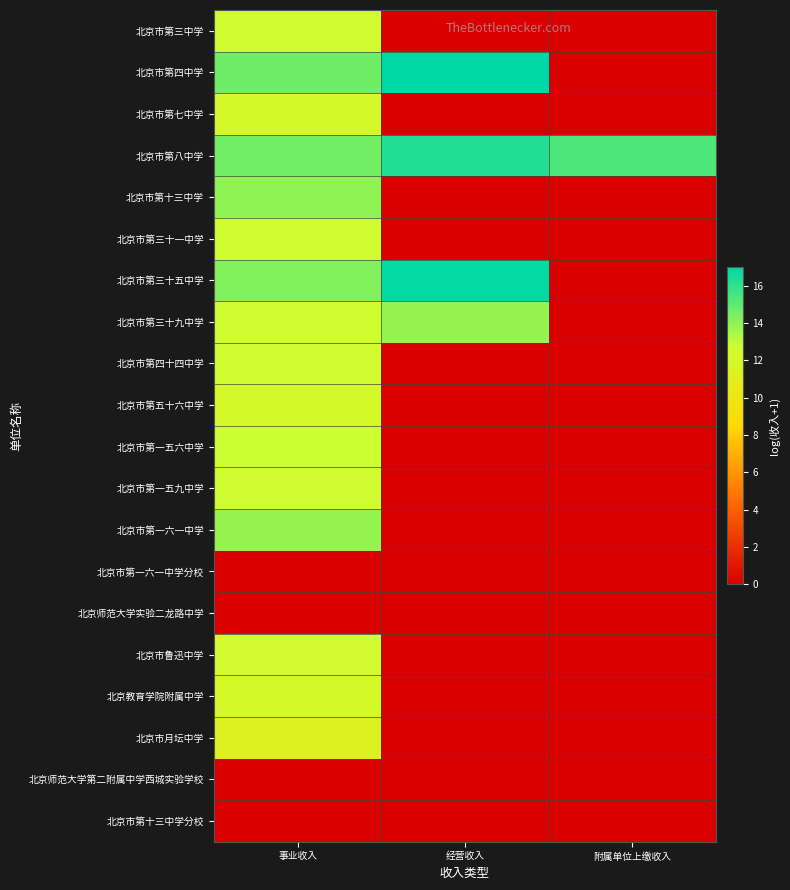

List the series in order of their peak value, highest first.

北京市第四中学, 北京市第三十五中学, 北京市第八中学, 北京市第十三中学, 北京市第三十九中学, 北京市第一六一中学, 北京市第一五六中学, 北京市第三十一中学, 北京市第一五九中学, 北京市第三中学, 北京市第四十四中学, 北京市鲁迅中学, 北京市第七中学, 北京教育学院附属中学, 北京市第五十六中学, 北京市月坛中学, 北京市第一六一中学分校, 北京师范大学实验二龙路中学, 北京师范大学第二附属中学西城实验学校, 北京市第十三中学分校